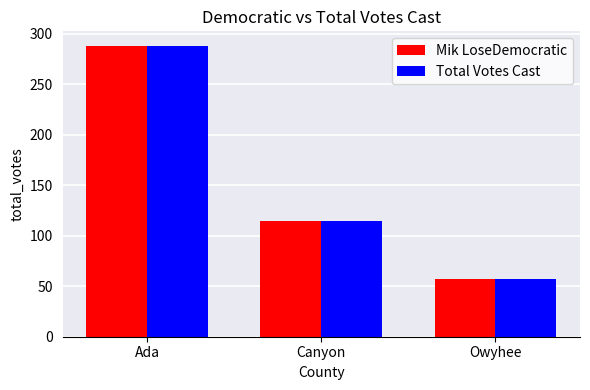

What is the sum of the Total Votes Cast values at Ada and Canyon?

403